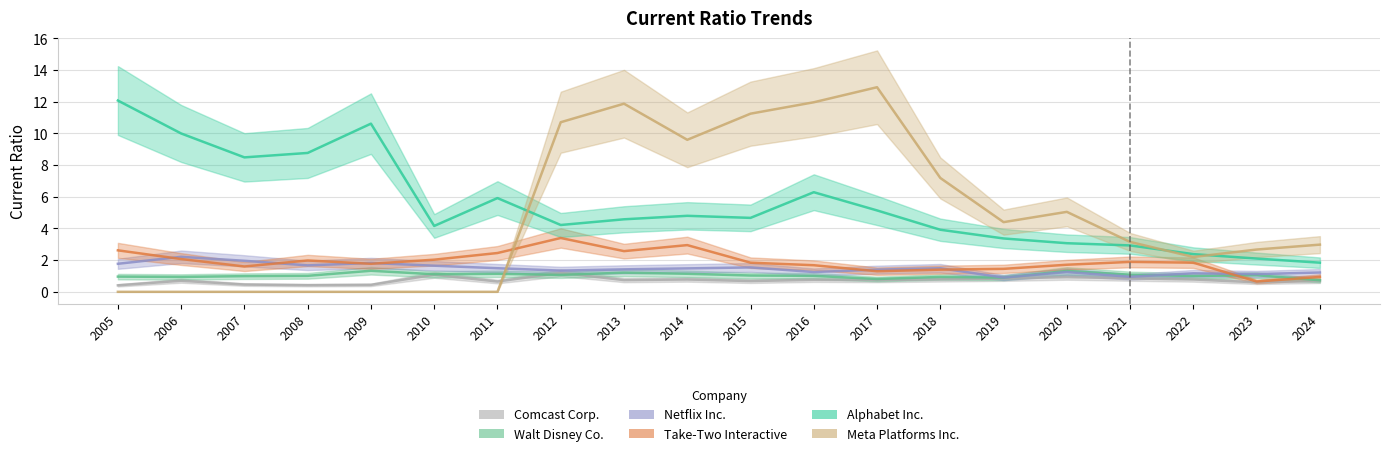

At which category does Walt Disney Co. reach its first local peak?

2009